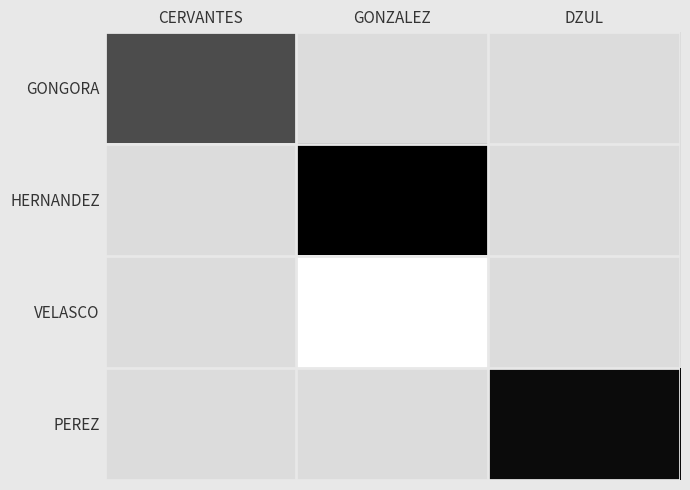

At how many categories does at least one series exceed 64402483423?

1